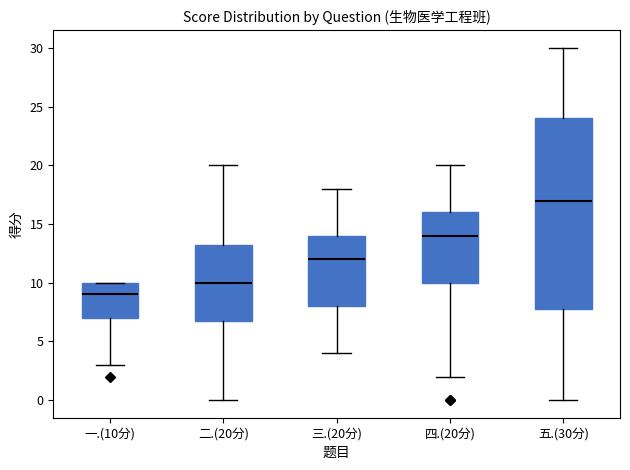

Reading left to right, read every box against the y-axis: the position of its median line, the range the box covers, and the ends of its whiskers. The values are not printed on the chart, so give them approximately, as read against the axis.

一.(10分): median 9.0, box 7.0 to 10.0, whiskers 3.0 to 10.0
二.(20分): median 10.0, box 7.0 to 13.5, whiskers 0.0 to 20.0
三.(20分): median 12.0, box 8.0 to 14.0, whiskers 4.0 to 18.0
四.(20分): median 14.0, box 10.0 to 16.0, whiskers 2.0 to 20.0
五.(30分): median 17.0, box 8.0 to 24.0, whiskers 0.0 to 30.0